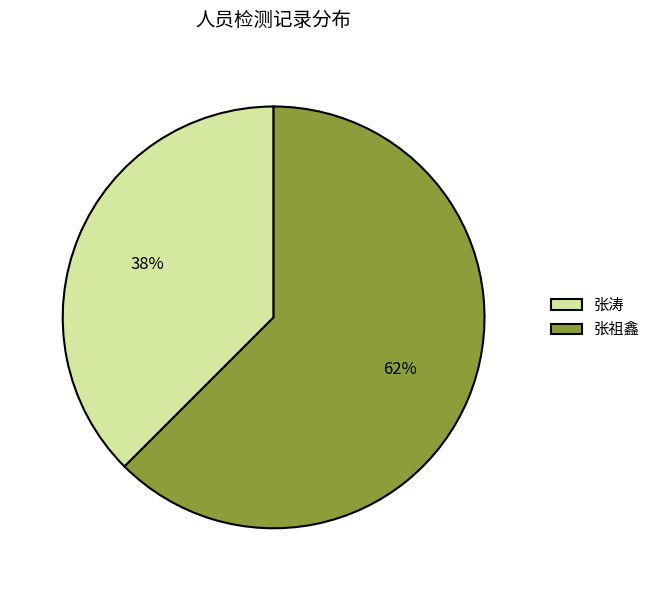

To the nearest percent, what is the combined percentage of 张涛 and 张祖鑫?

100%